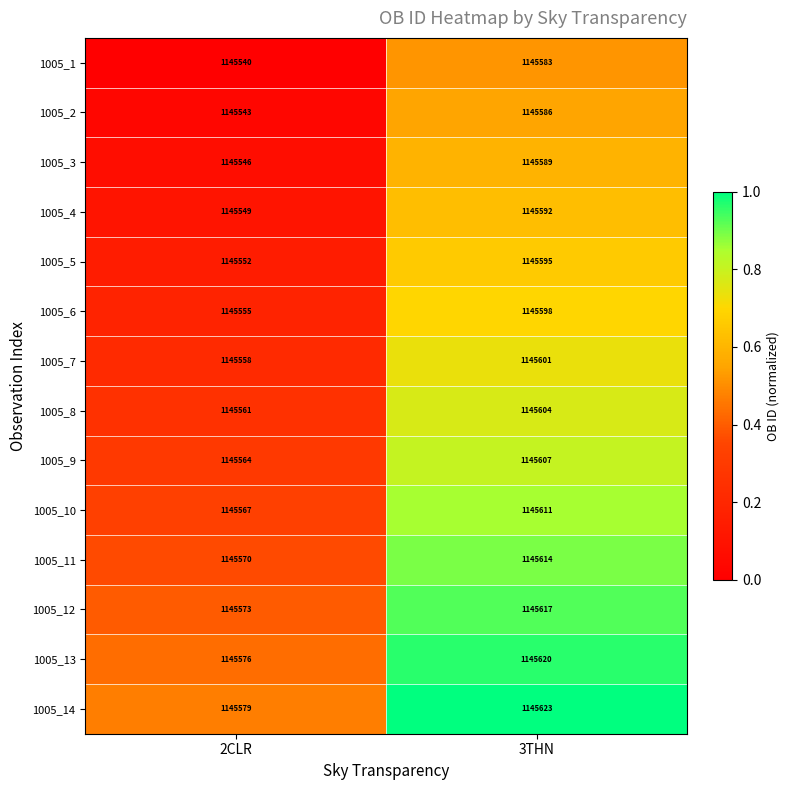

At which category does the chart reach its minimum across all series?

2CLR